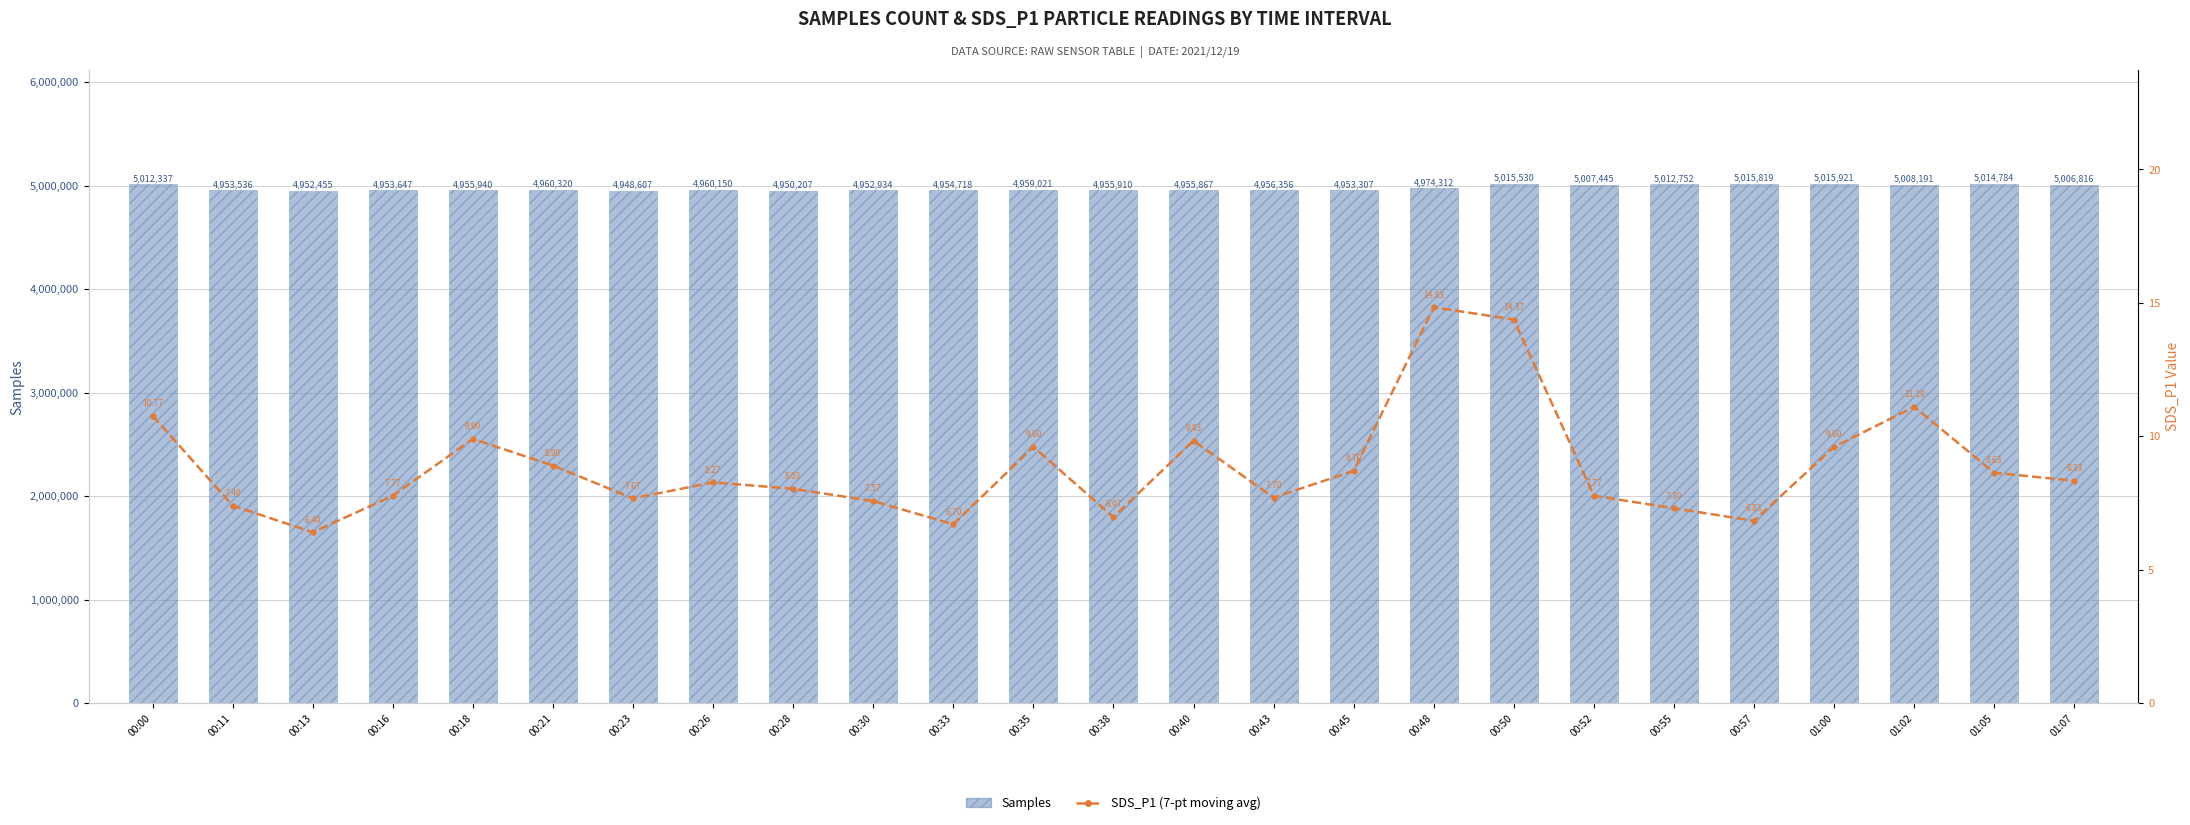

What is the difference between the maximum and second lowest values in the Samples series?

65714.0